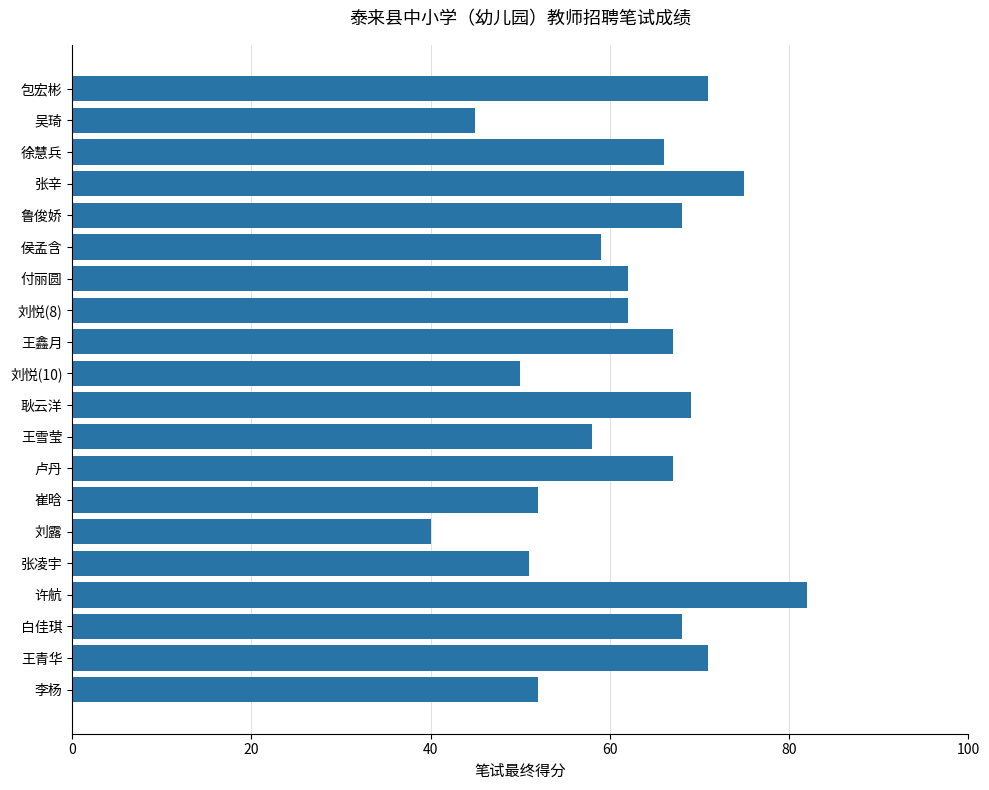

What is the label of the 18th bar from the top?

白佳琪